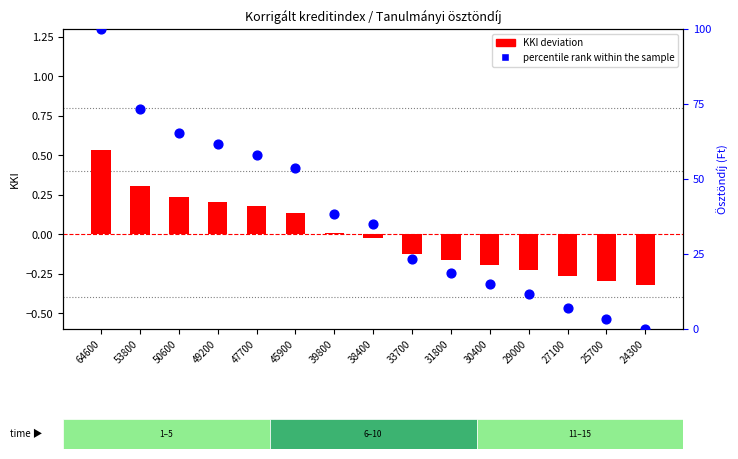

At which category is the sum across all series the highest?

64600